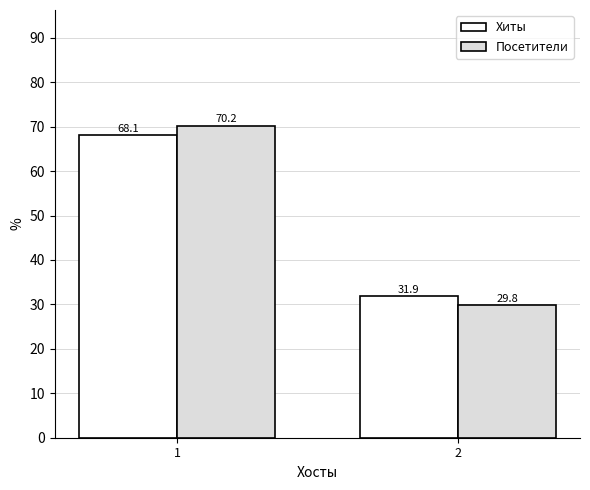

What are all the series names shown in the legend?

Хиты, Посетители